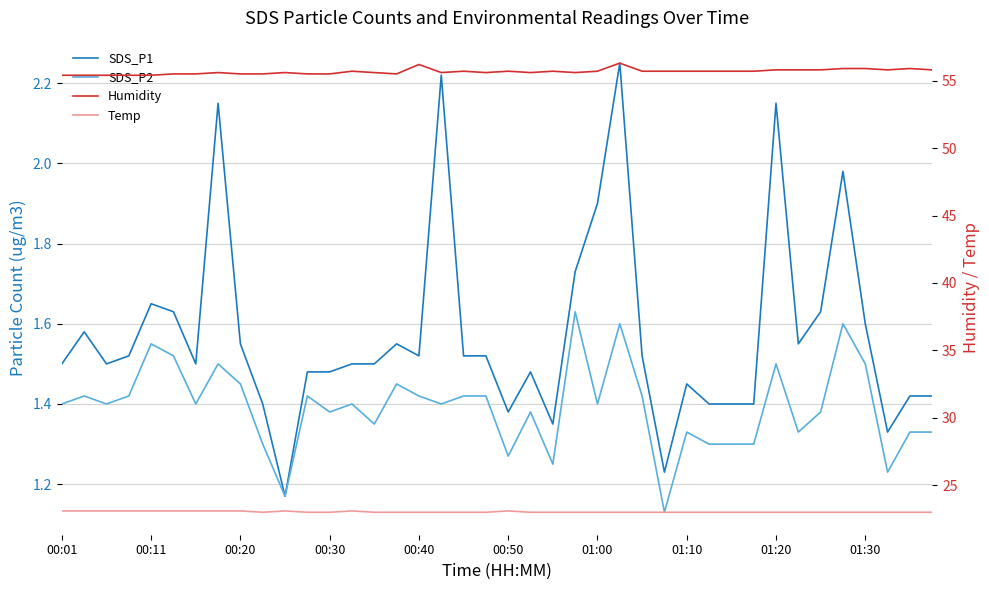

How many interior local peaks does the SDS_P2 series have?

12